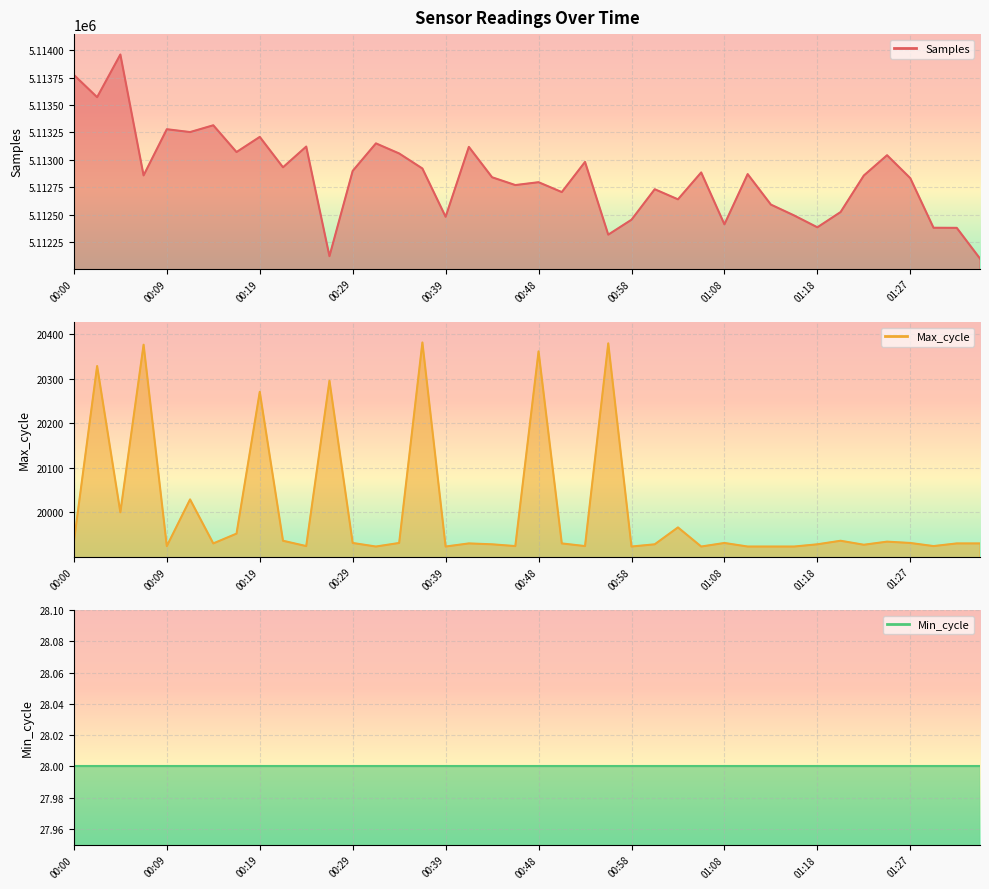

Reading right to left, transcribe all the data shown in this chart.

Samples line: 5112100	5112380	5112381	5112833	5113042	5112857	5112524	5112385	5112493	5112592	5112870	5112412	5112885	5112640	5112732	5112454	5112318	5112981	5112706	5112796	5112770	5112841	5113118	5112481	5112921	5113058	5113150	5112899	5112122	5113121	5112932	5113209	5113071	5113315	5113253	5113279	5112858	5113960	5113571	5113774
Max_cycle line: 19930	19930	19924	19931	19934	19927	19936	19928	19923	19923	19923	19931	19923	19966	19928	19923	20380	19924	19930	20362	19924	19928	19930	19923	20382	19931	19923	19931	20296	19924	19936	20271	19952	19930	20029	19924	20377	20000	20329	19934
Min_cycle line: 28	28	28	28	28	28	28	28	28	28	28	28	28	28	28	28	28	28	28	28	28	28	28	28	28	28	28	28	28	28	28	28	28	28	28	28	28	28	28	28